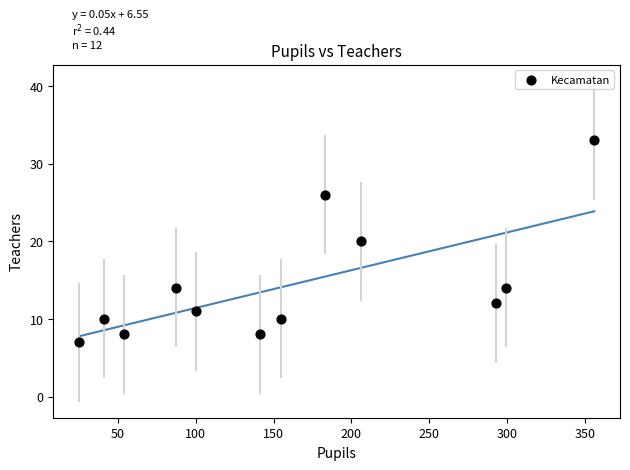

What is the range of X values (max minus min)?

331